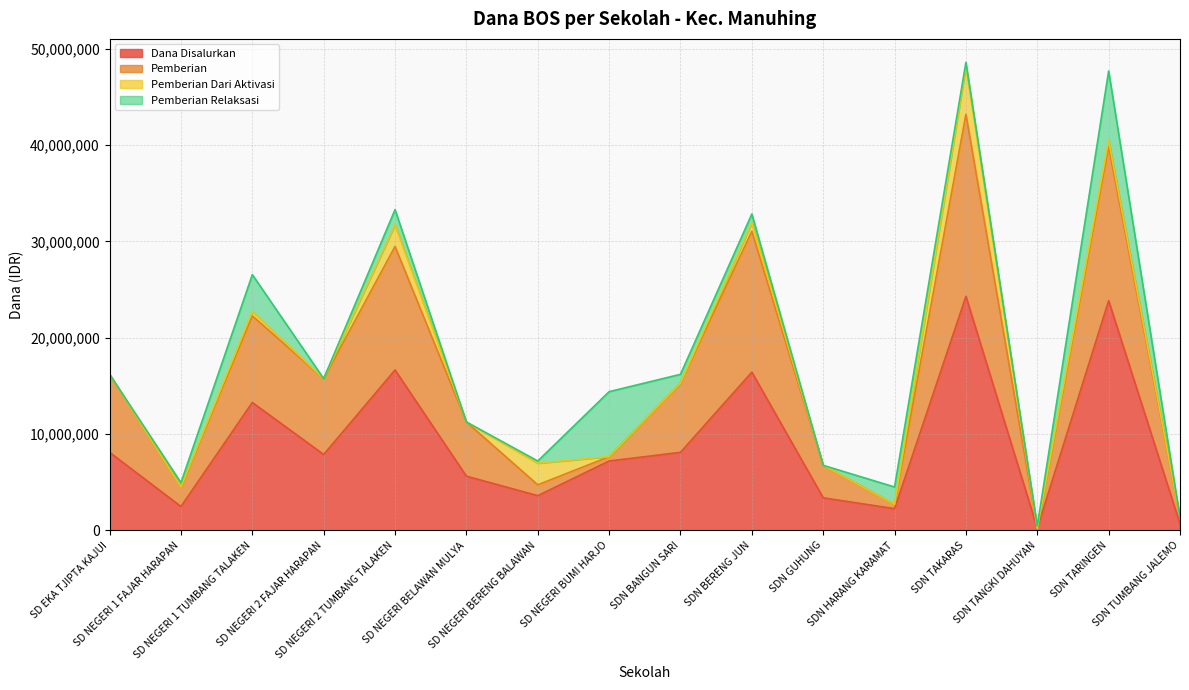

What are all the series names shown in the legend?

Dana Disalurkan, Pemberian, Pemberian Dari Aktivasi, Pemberian Relaksasi